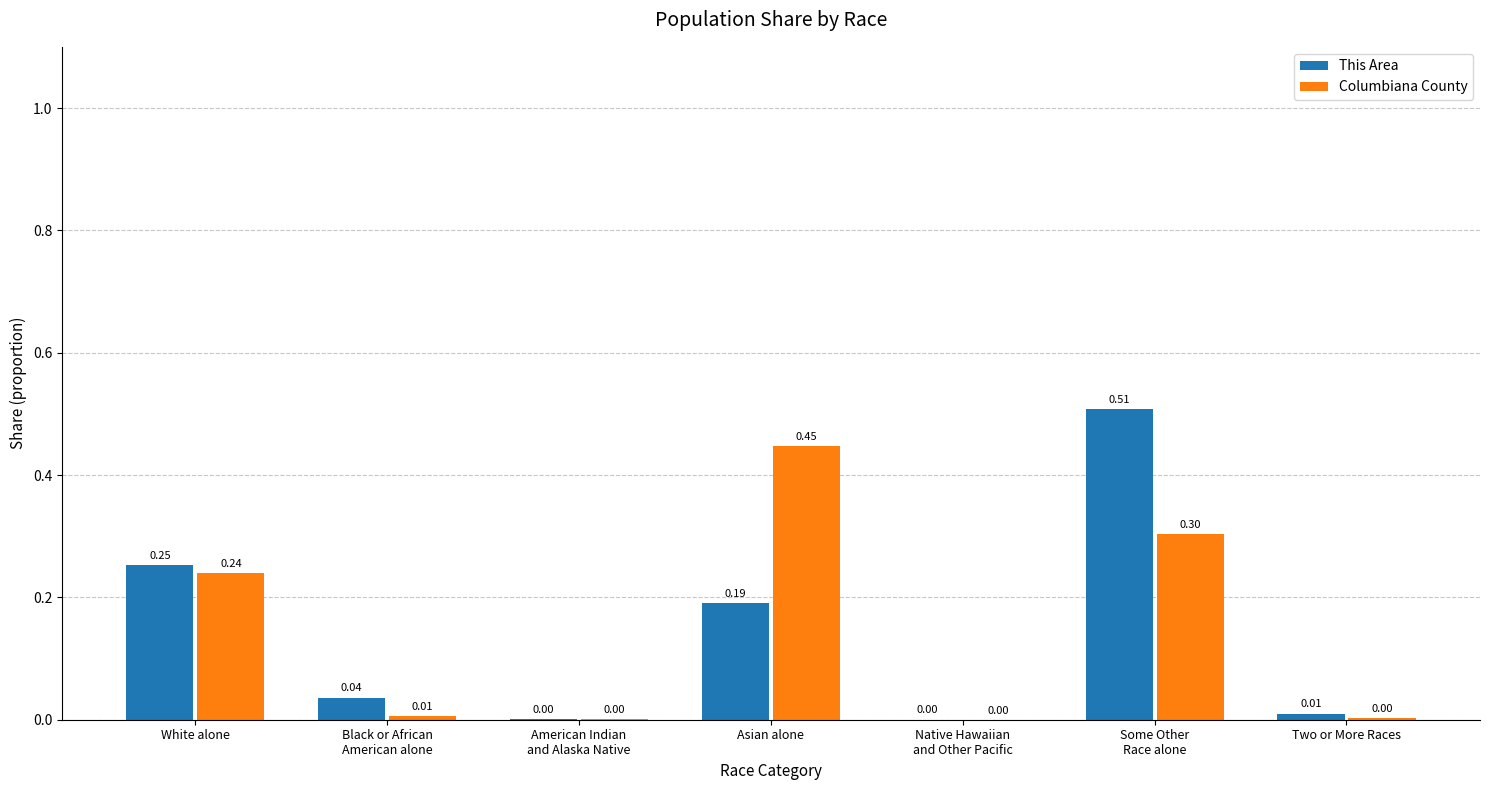

Does the chart contain stacked bars?

No